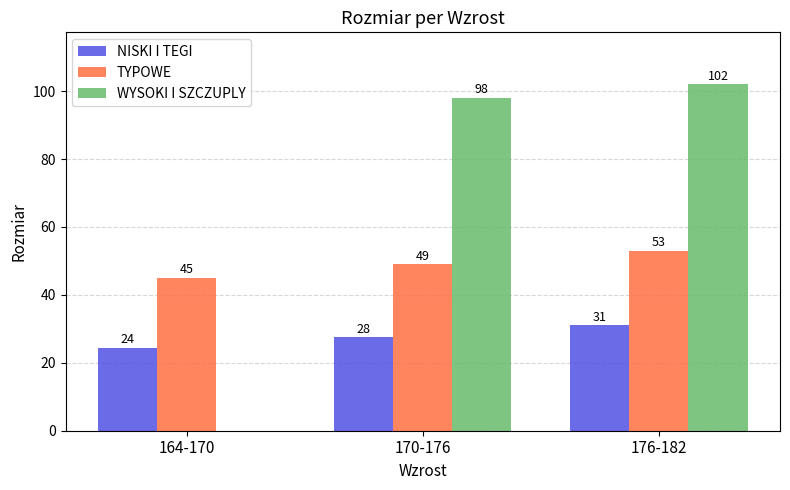

What is the average value of the WYSOKI I SZCZUPLY series?

66.7